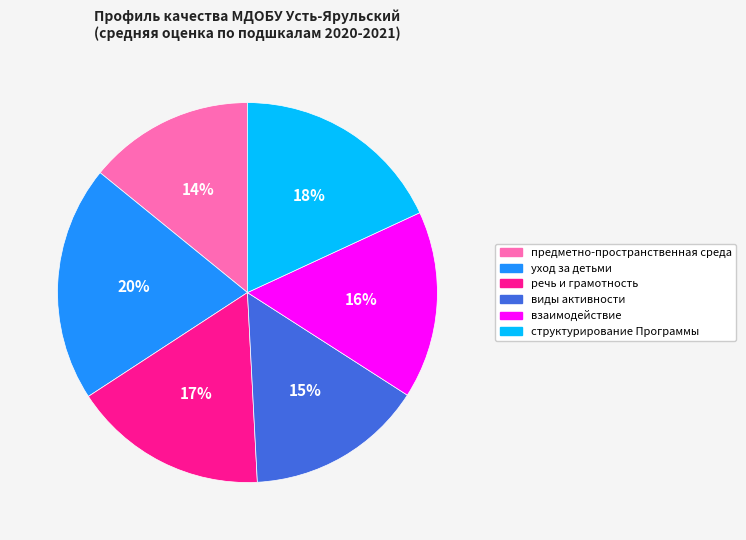

True or false: предметно-пространственная среда accounts for 23% of the total.

False